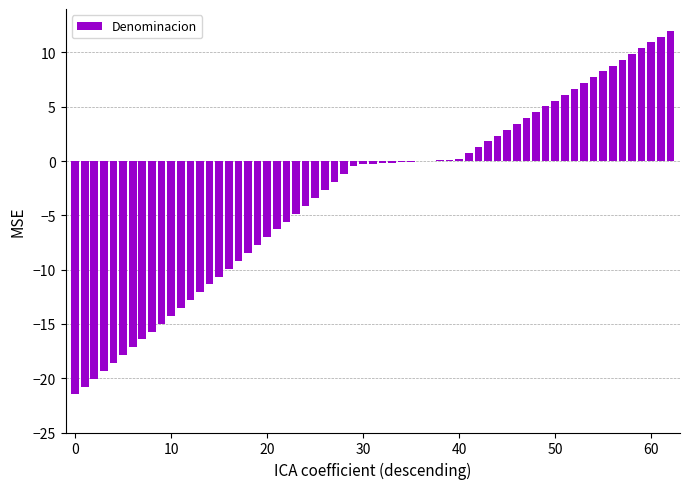

What is the maximum value shown in the chart?

12.0